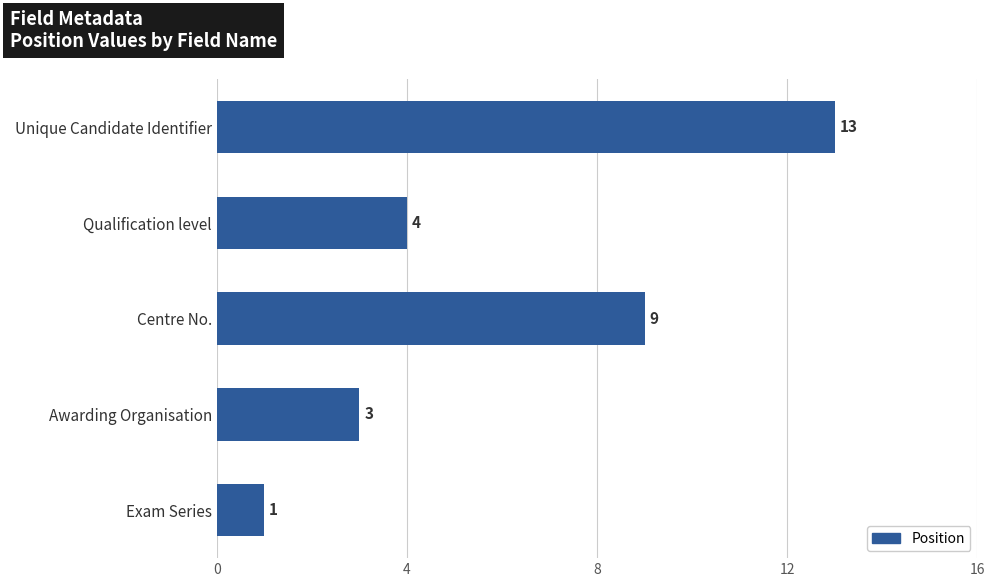

How many distinct data groups are displayed?

1